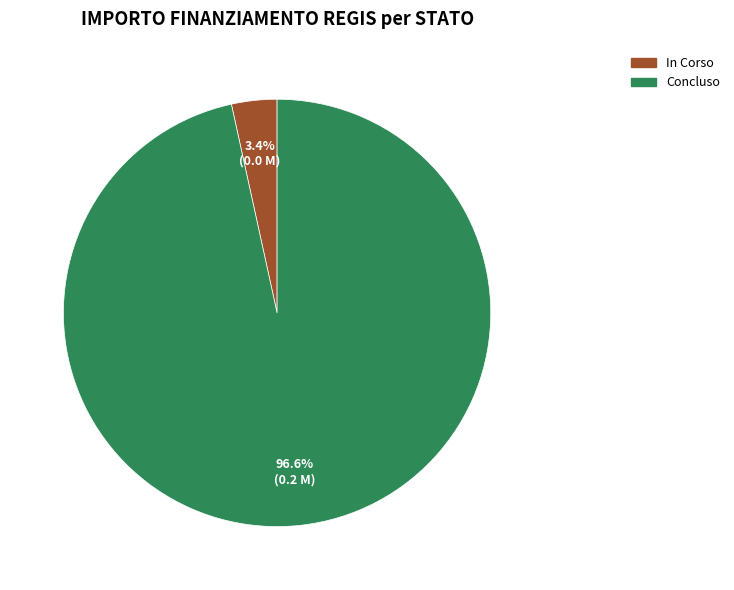

To the nearest percent, what is the difference between the largest and smallest slice percentages?

93%